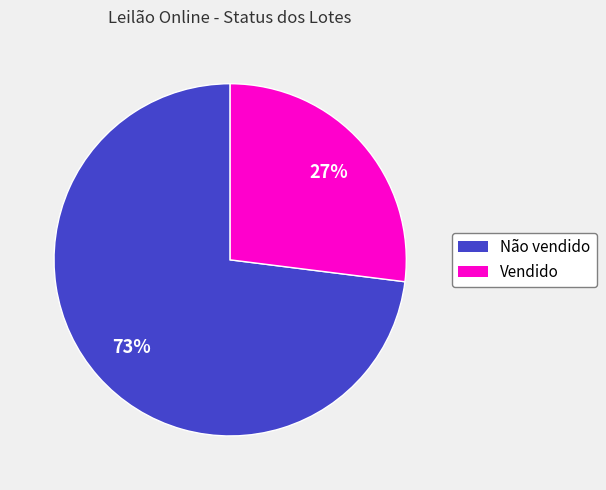

Which slice is the smallest?

Vendido